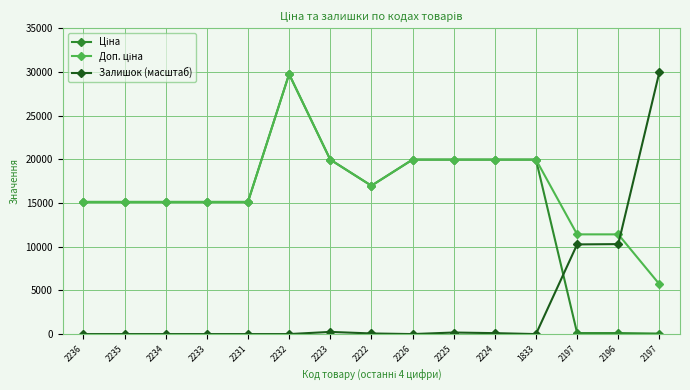

Where is Ціна nearest to the value 14902?

2236